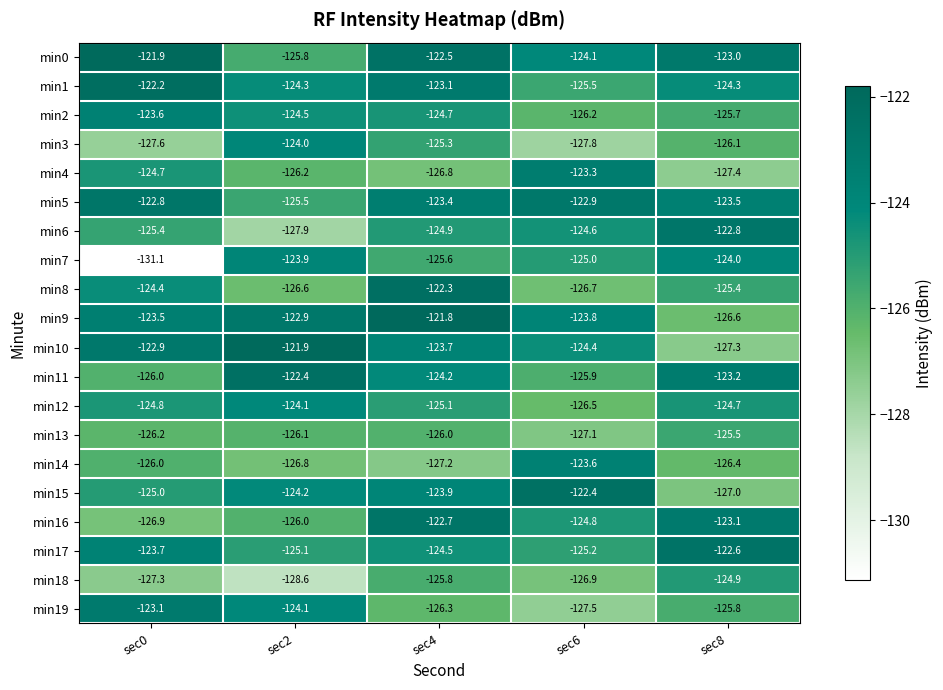

What is the sum of all min18 values?

-633.5